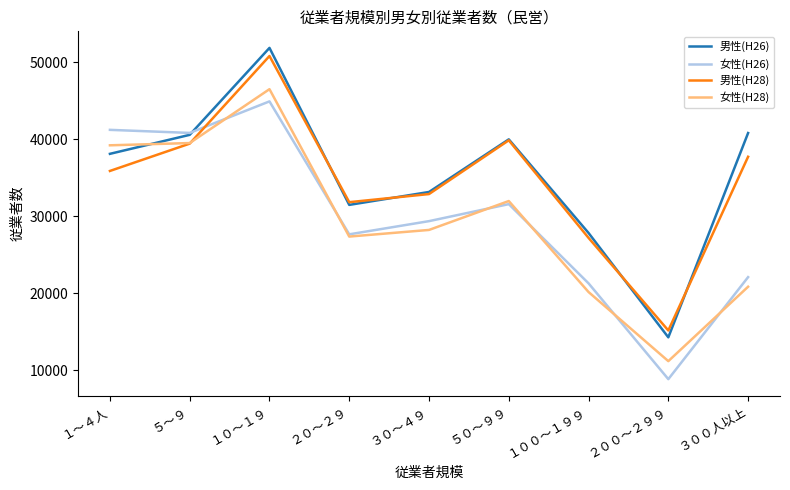

Rank the series by their maximum value, from highest to lowest.

男性(H26), 男性(H28), 女性(H28), 女性(H26)